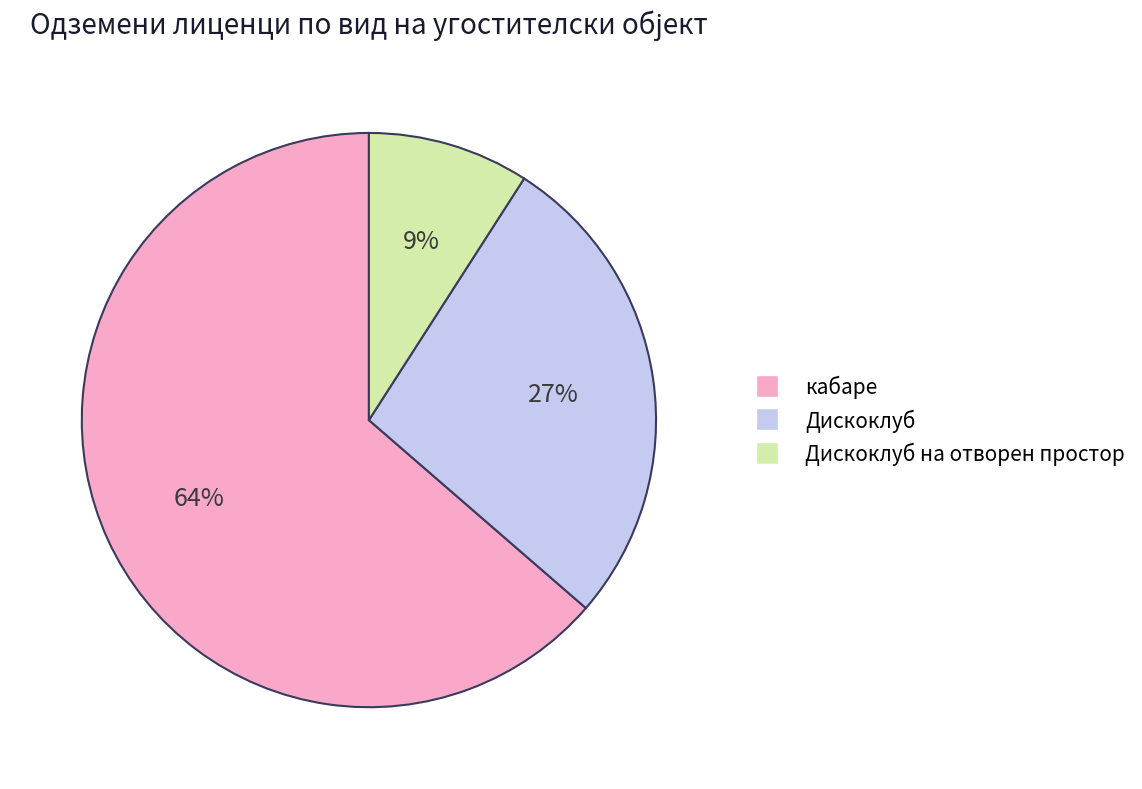

To the nearest percent, what is the average slice percentage?

33%